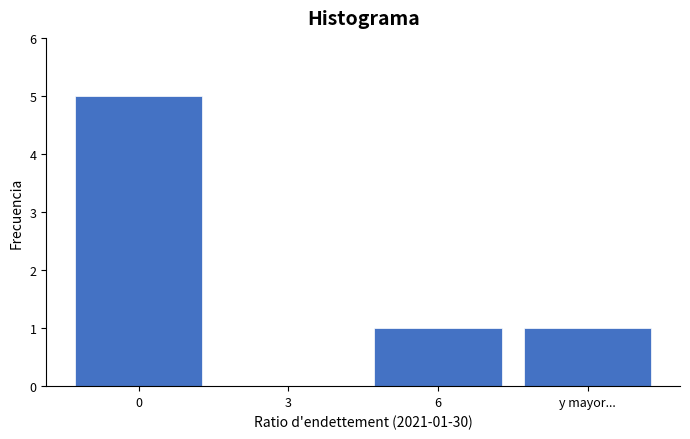

Reading right to left, extract all data points from this chart.

y mayor...=1	6=1	3=0	0=5